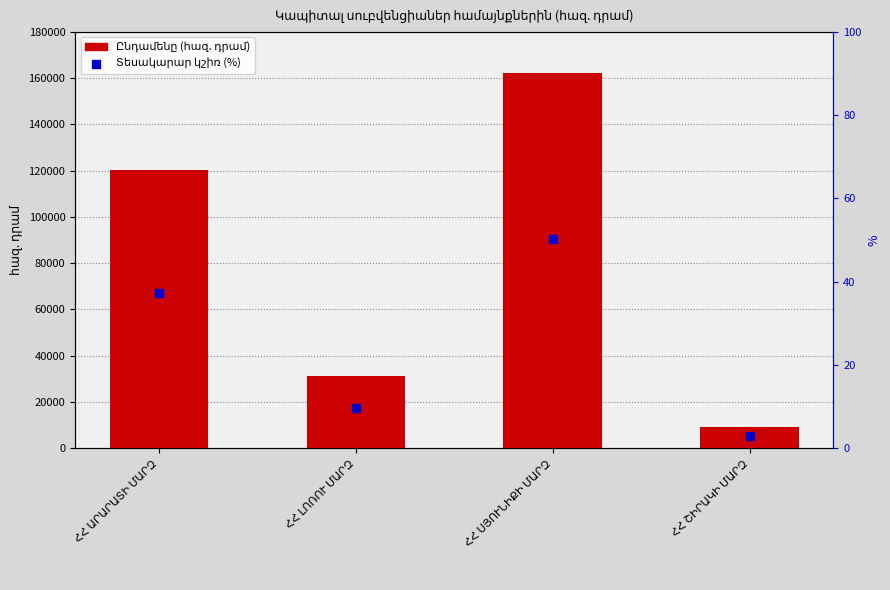

Is the value of Տեսակարար կշիռ (%) at ՀՀ ՇԻՐԱԿԻ ՄԱՐԶ greater than the value of Ընդամենը (հազ. դրամ) at ՀՀ ԱՐԱՐԱՏԻ ՄԱՐԶ?

No